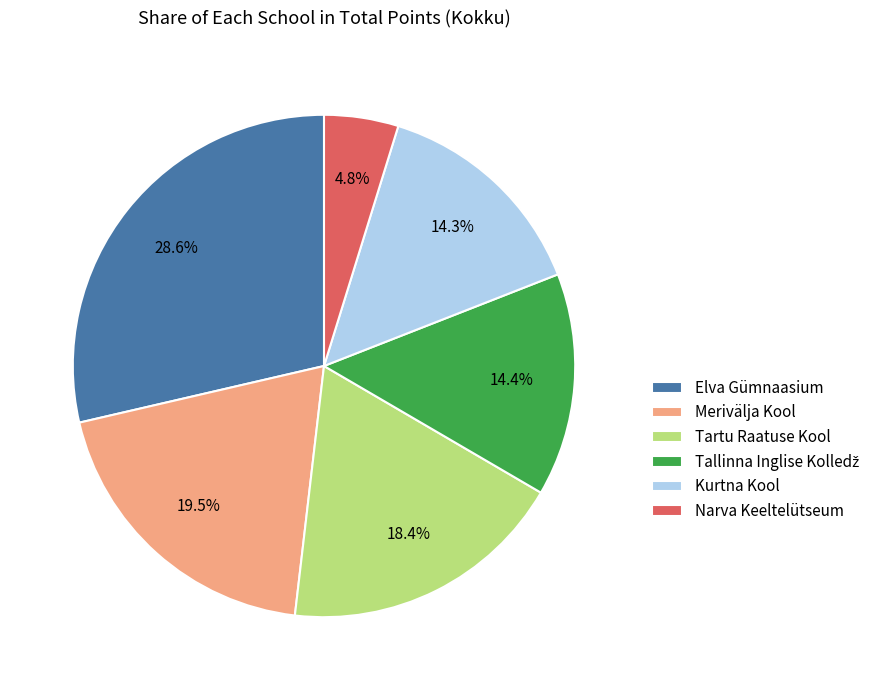

Is there a majority slice in this chart?

No